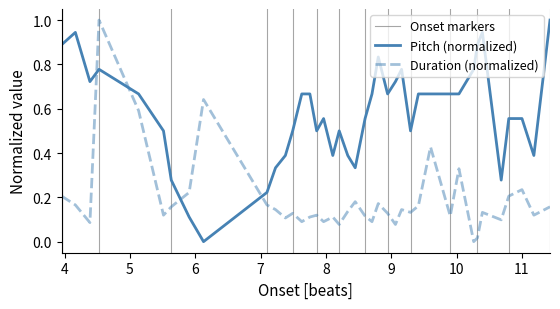

How many times do Duration (normalized) and Pitch (normalized) cross each other?

4